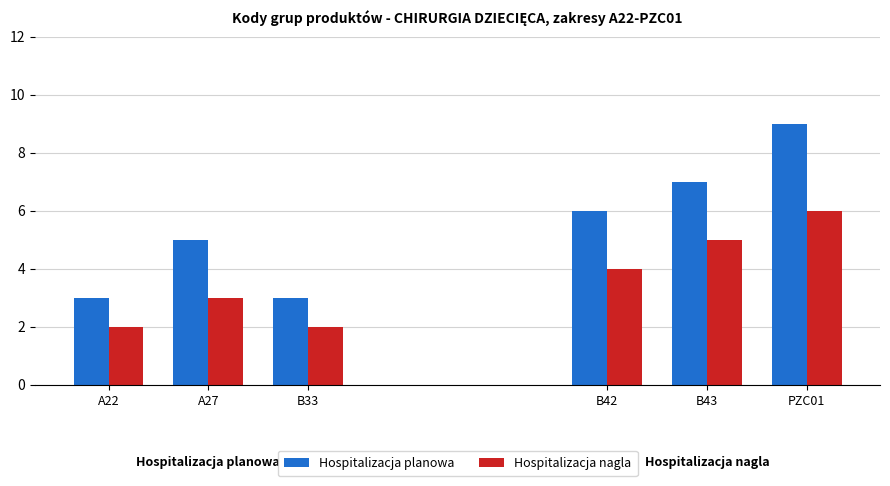

How many bars are there in each group?

2